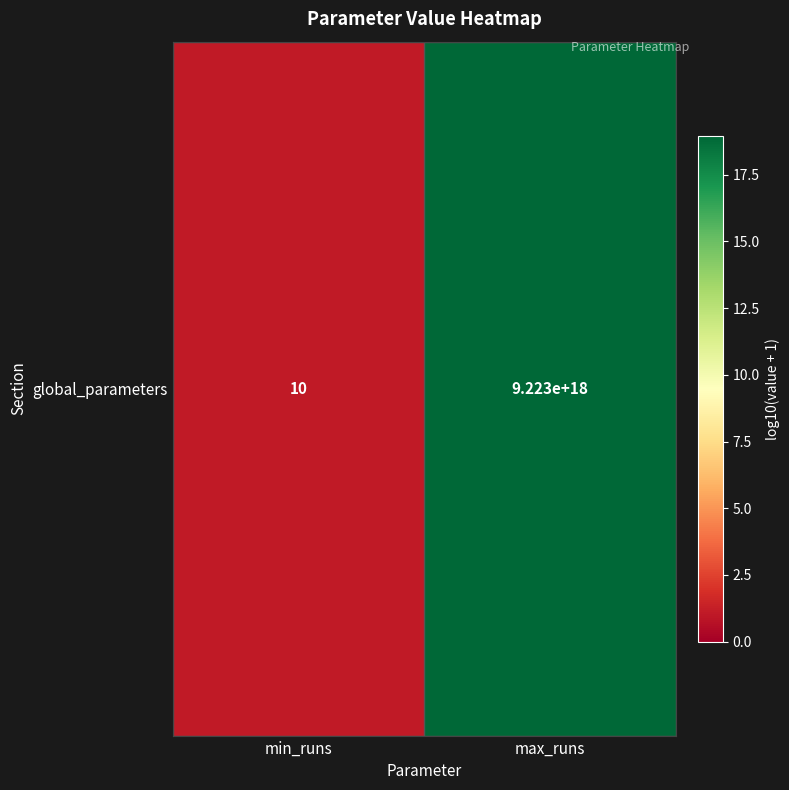

Is it true that the value at max_runs is 19.0?

True